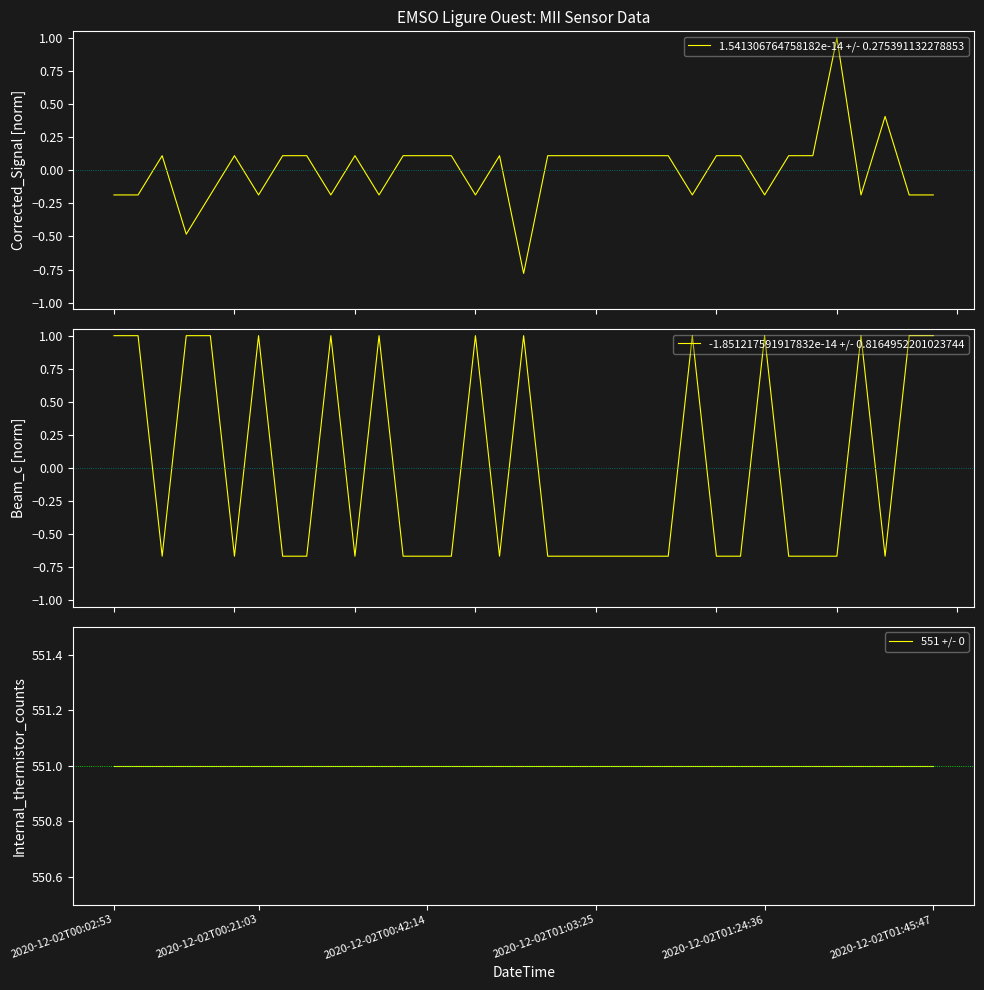

What is the total value across all series at 8?

550.4